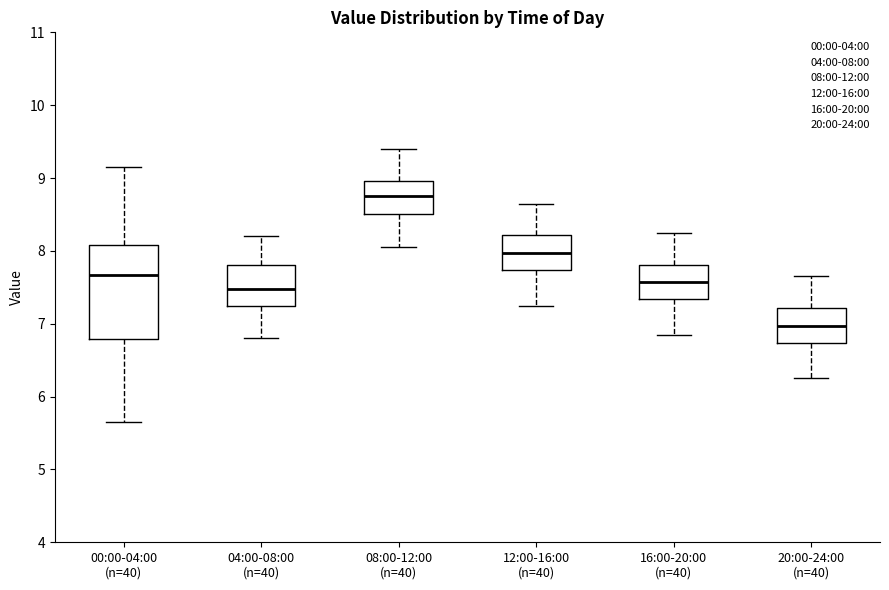

Comparing the boxes themselves (not the whiskers), which one is the tallest?

00:00-04:00 (n=40)